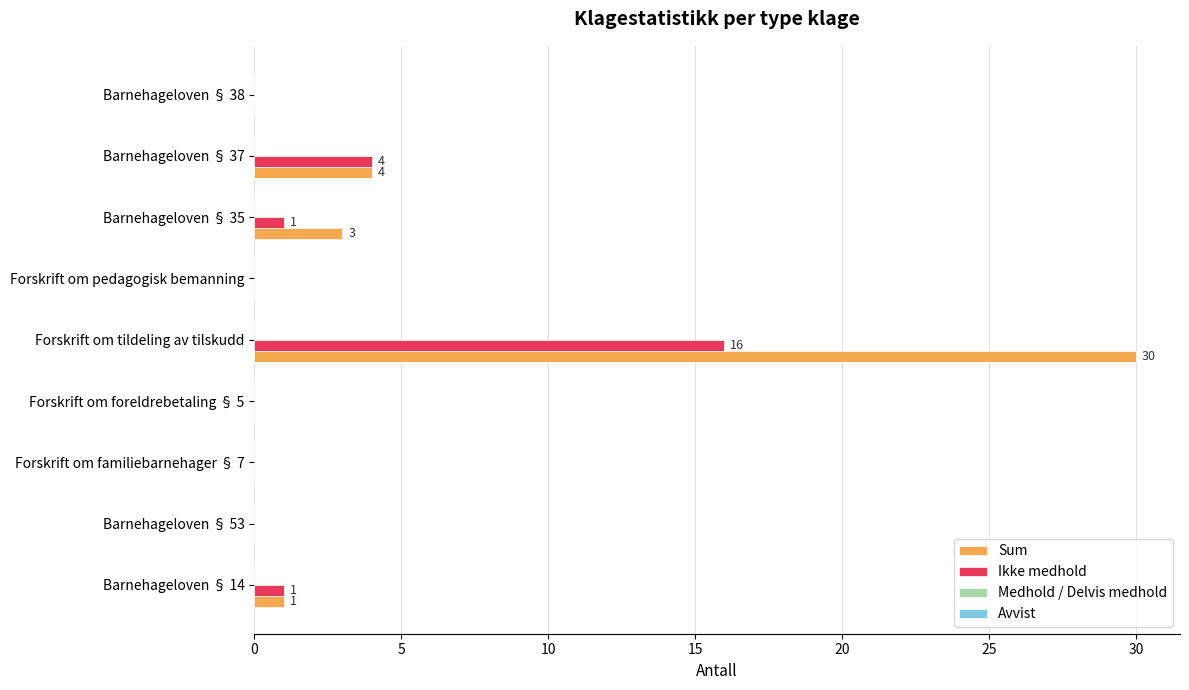

Is it true that Sum equals 30 at Forskrift om tildeling av tilskudd?

True